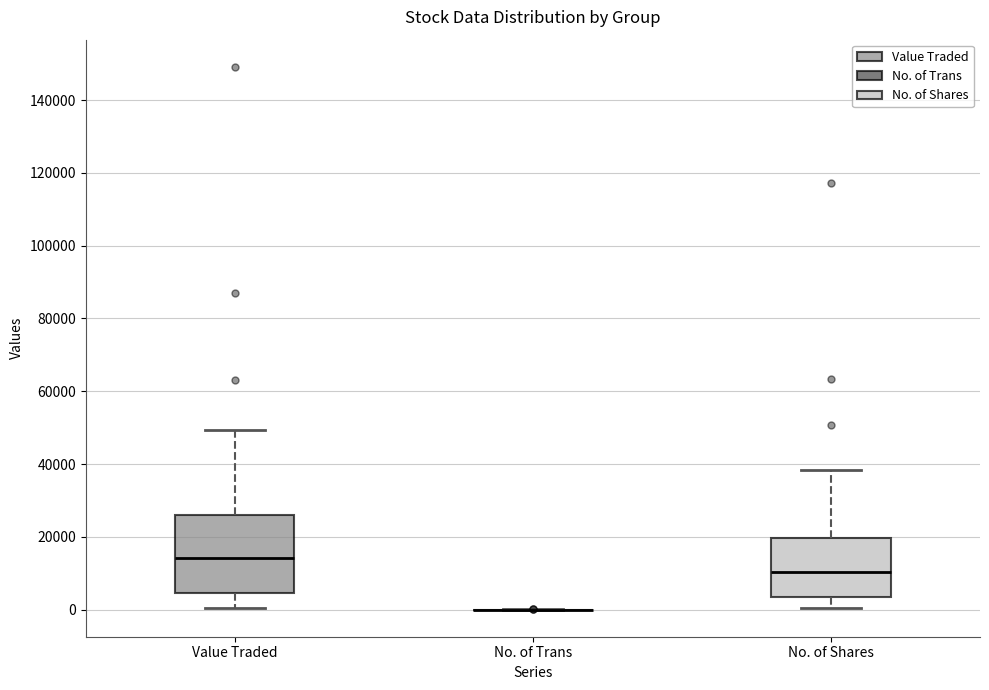

Reading left to right, transcribe this box plot: for each box, give where its median line is, the range the box spans, and where its two whiskers end, as read against the y-axis. The values are not printed on the chart, so give them approximately, as read against the axis.

Value Traded: median 14000, box 4000 to 26000, whiskers 0 to 50000
No. of Trans: box collapsed to a line at 0, whiskers 0 to 0
No. of Shares: median 10000, box 4000 to 20000, whiskers 0 to 38000